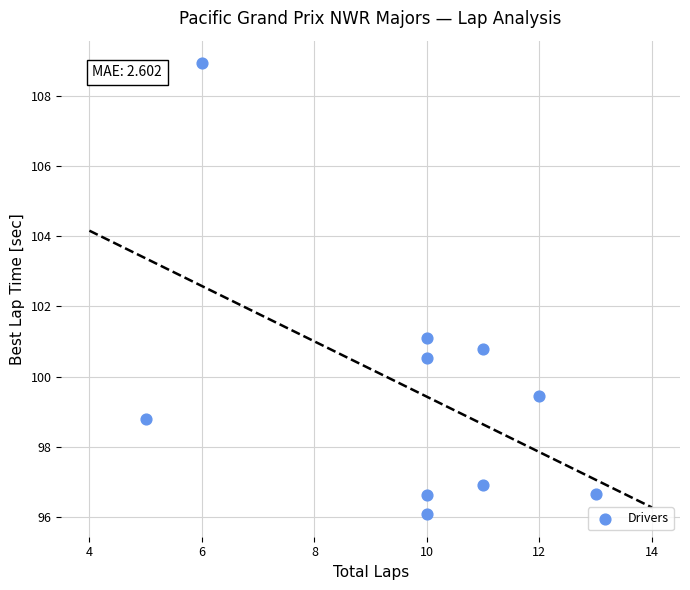

What Y value in the scatter plot is closest to 102?

101.1